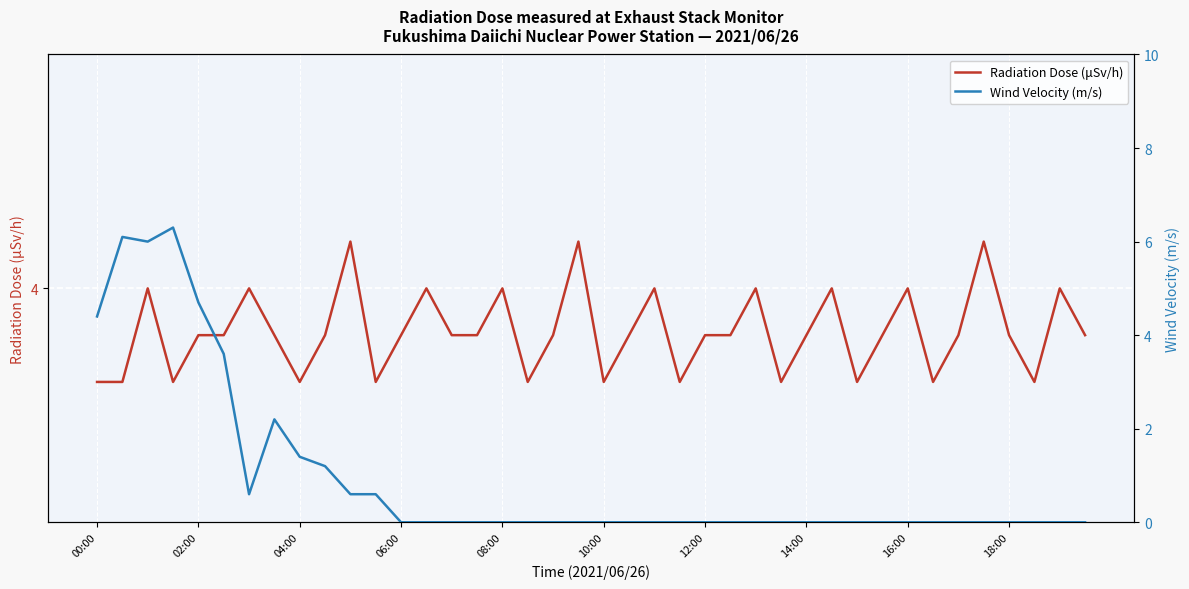

What is the average value of the Radiation Dose (μSv/h) series?

3.9